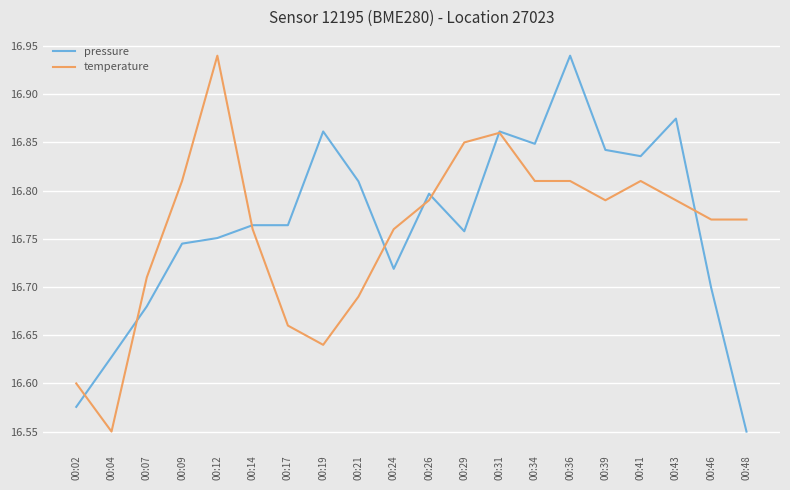

Is it true that pressure equals 23.1 at 00:17?

False